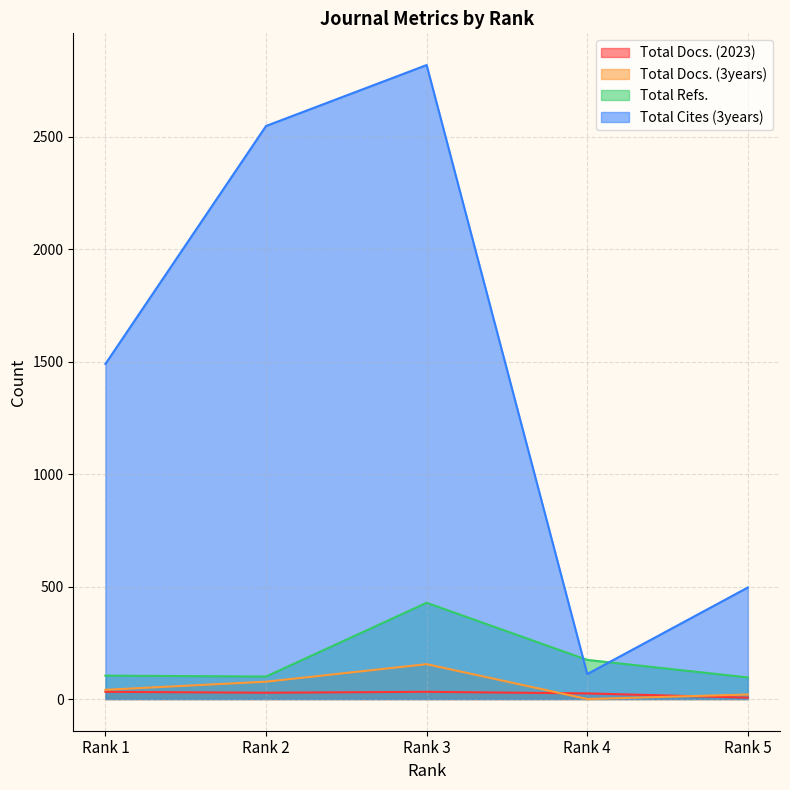

Between Rank 1 and Rank 3, which series saw the biggest shift?

Total Cites (3years)